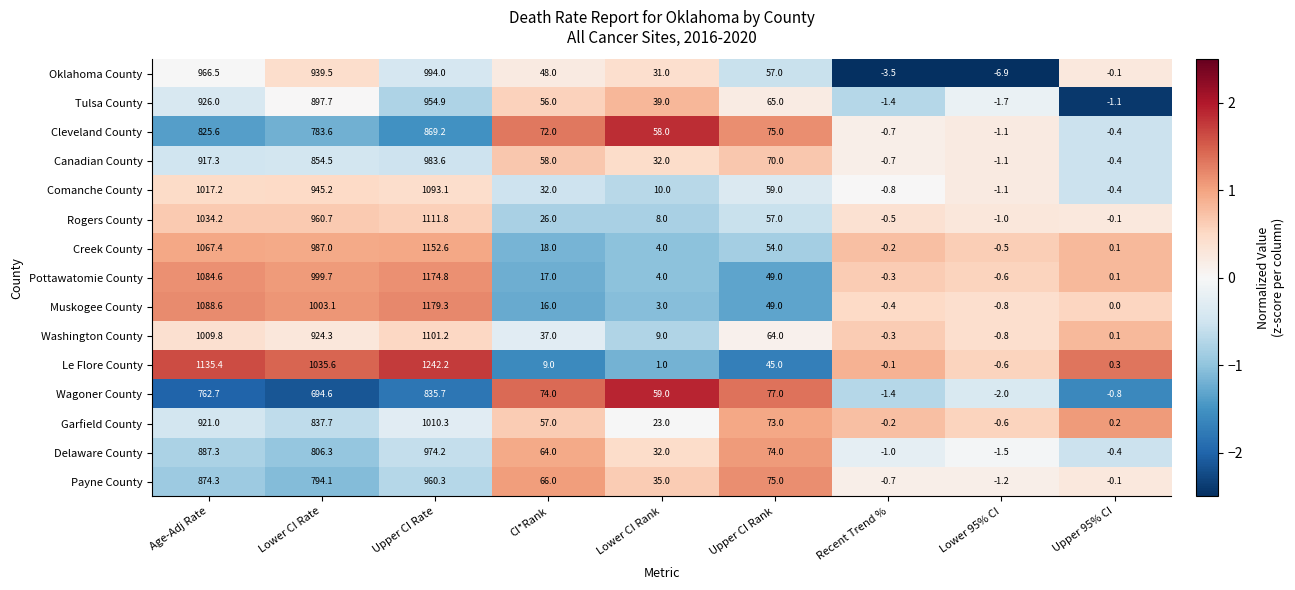

Which series has the largest total across all categories?

Le Flore County